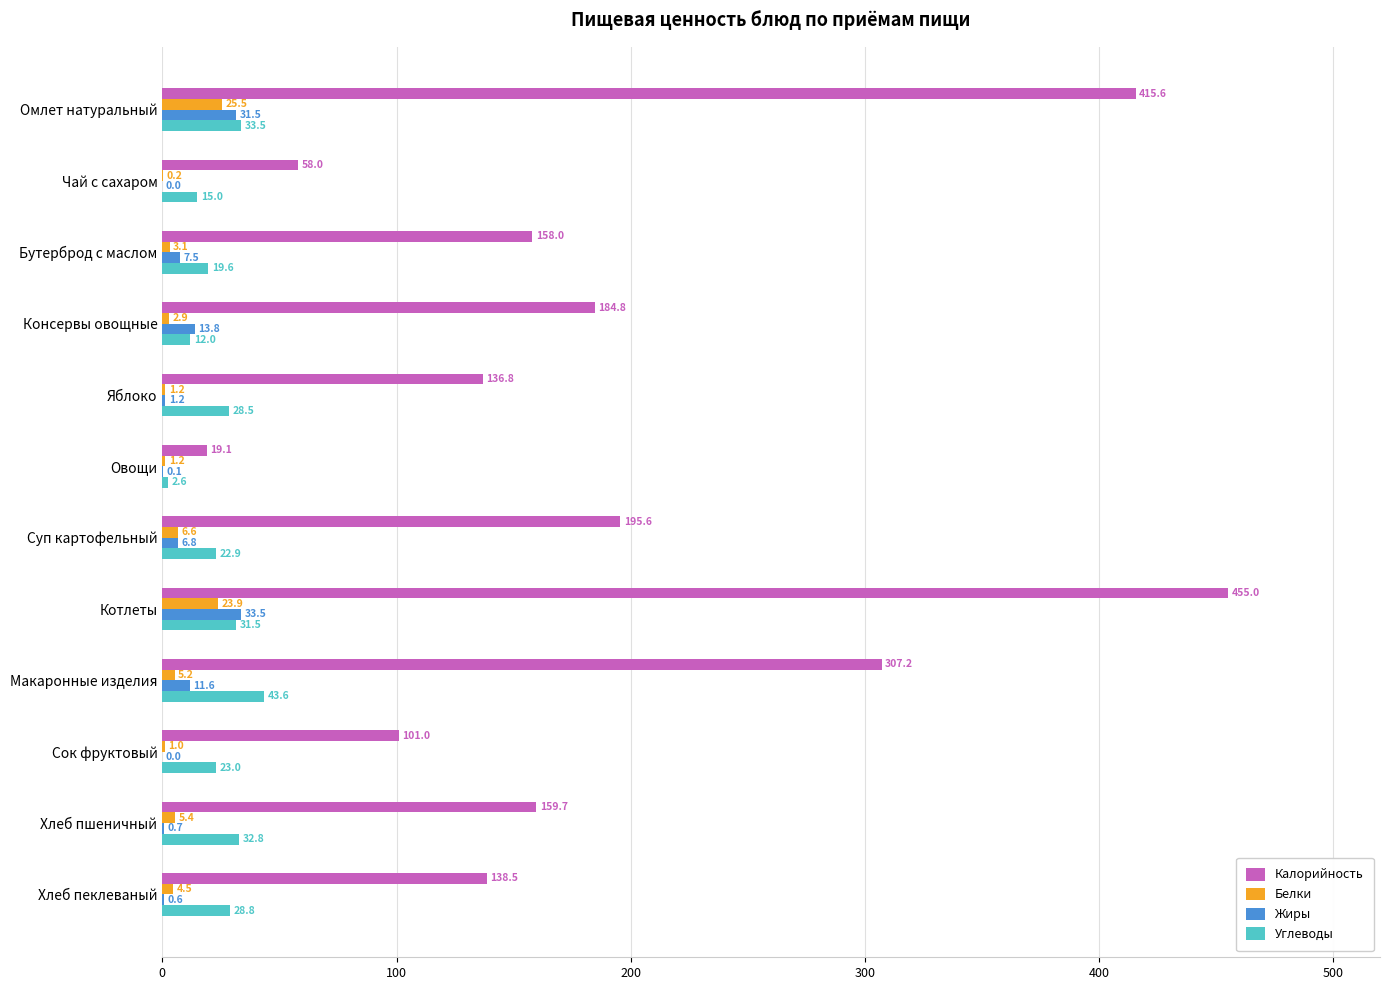

At which label does Калорийность reach its peak?

Котлеты